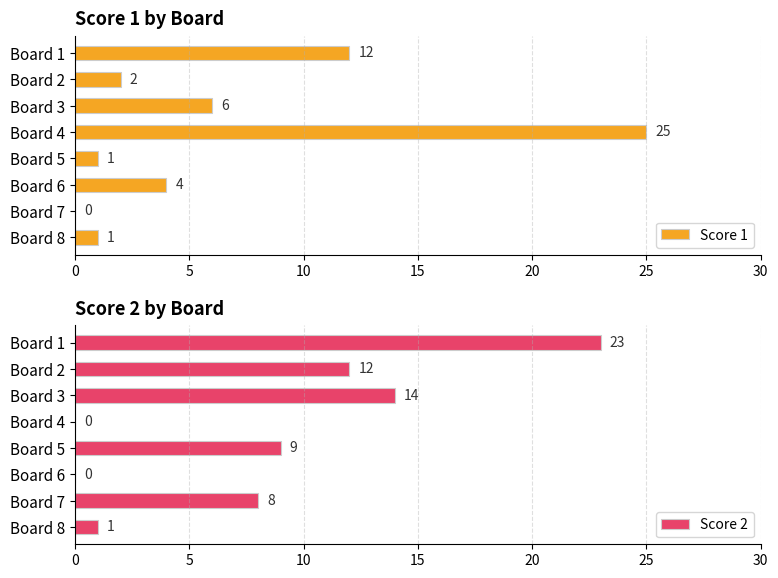

How many bars are there in each group?

2